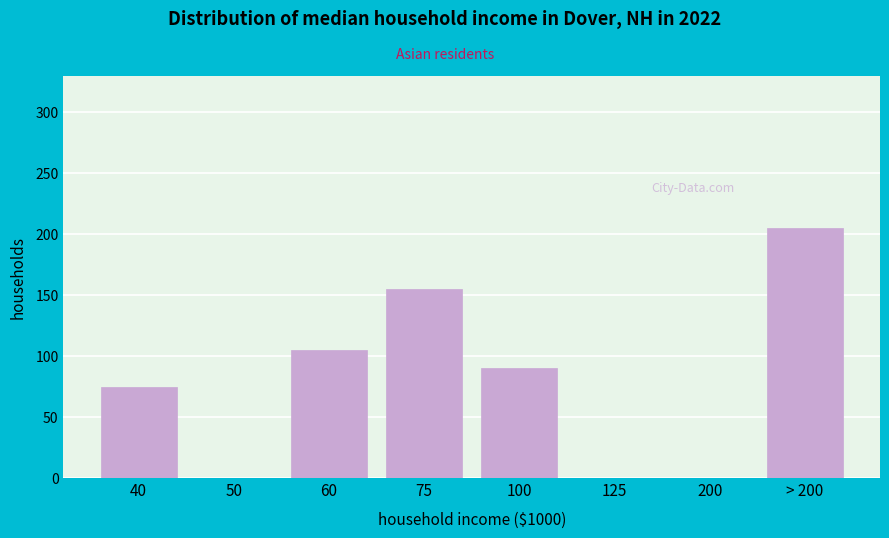

Reading left to right, extract all data points from this chart.

40=75	50=0	60=105	75=155	100=90	125=0	200=0	> 200=205